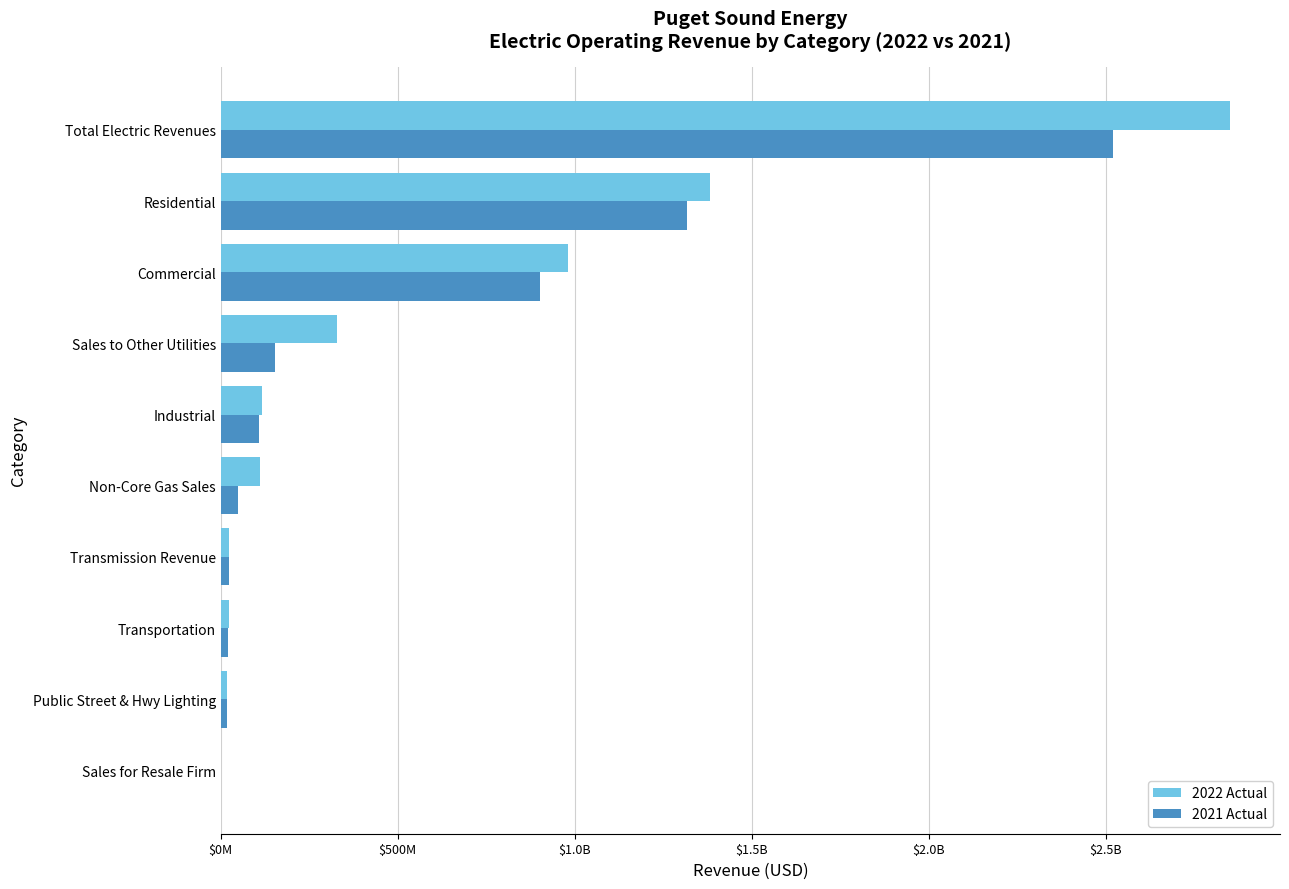

What are all the series names shown in the legend?

2022 Actual, 2021 Actual